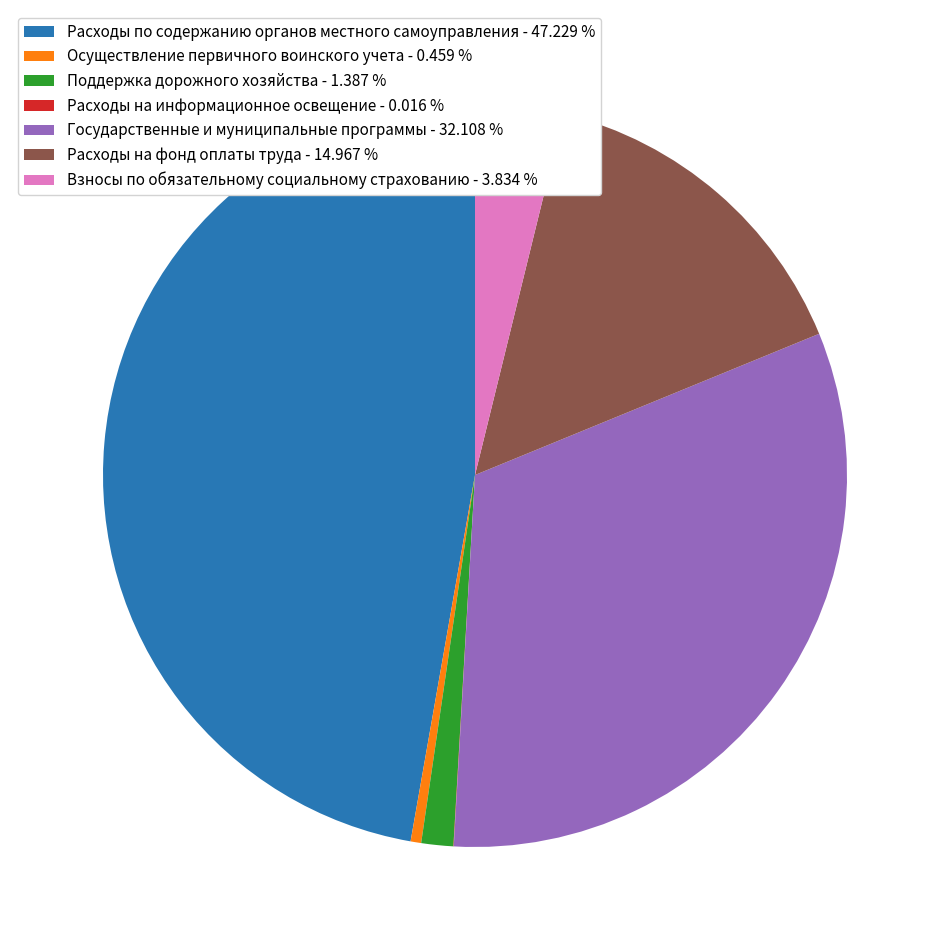

Approximately how many times larger is the value at Государственные и муниципальные программы - 32.108 % compared to Взносы по обязательному социальному страхованию - 3.834 %?

8.4